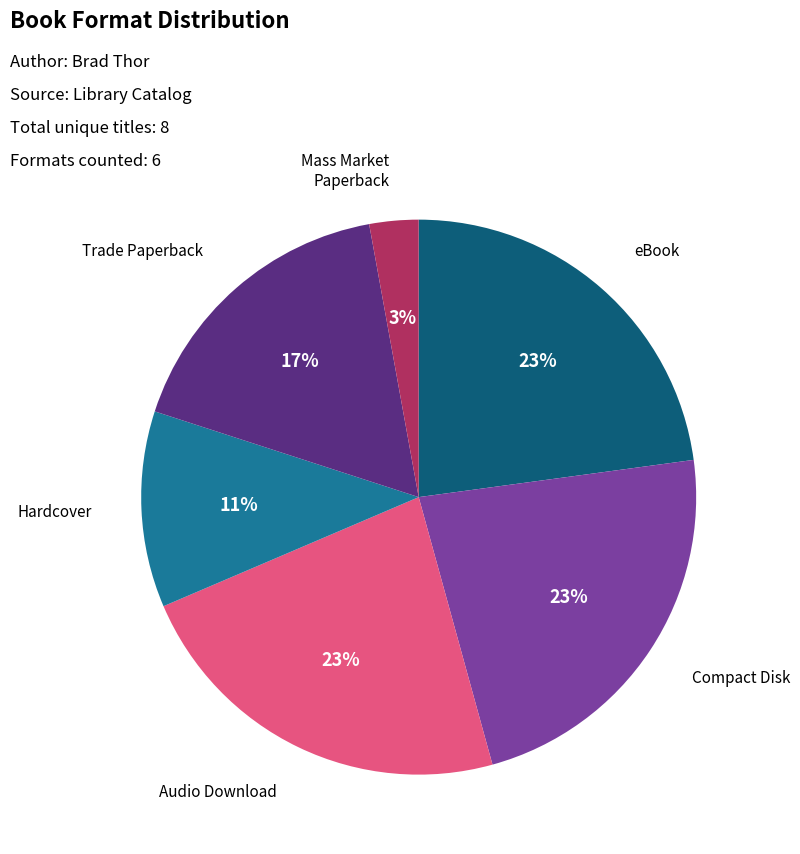

Does any single category account for the majority?

No